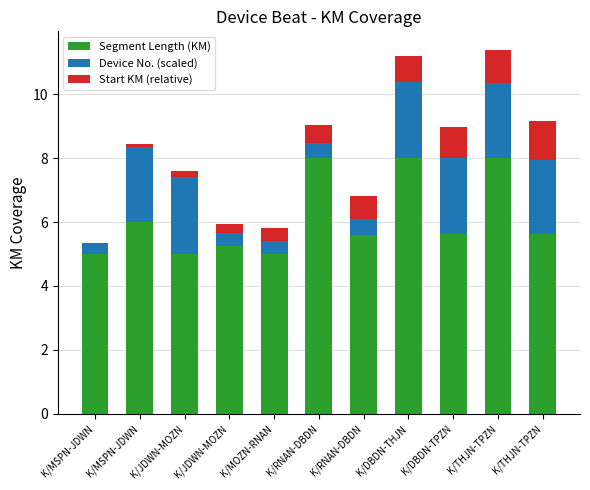

What is the label of the 11th bar from the right?

K/MSPN-JDWN